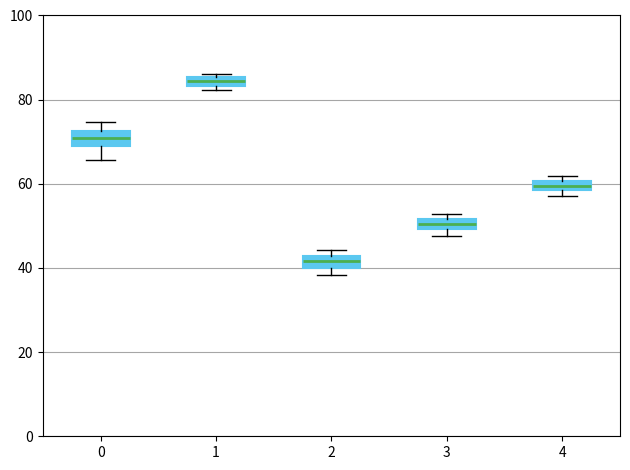

Which box's median line is the highest?

1